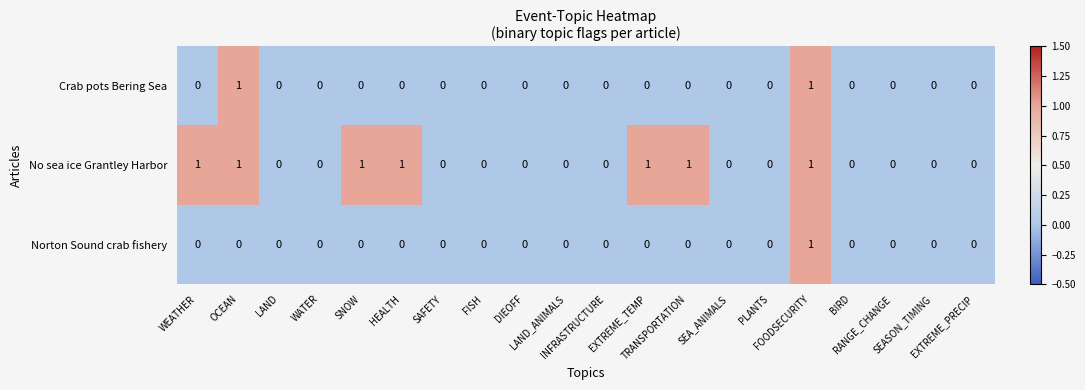

How many data points in No sea ice Grantley Harbor are above 0?

7